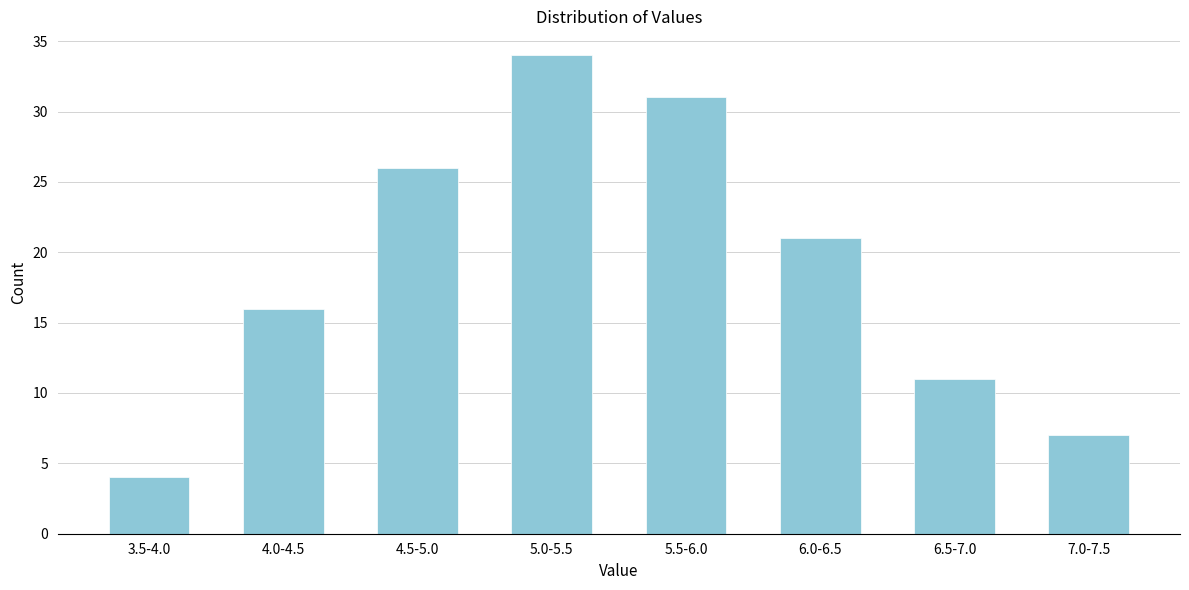

Reading left to right, transcribe all the data shown in this chart.

4	16	26	34	31	21	11	7